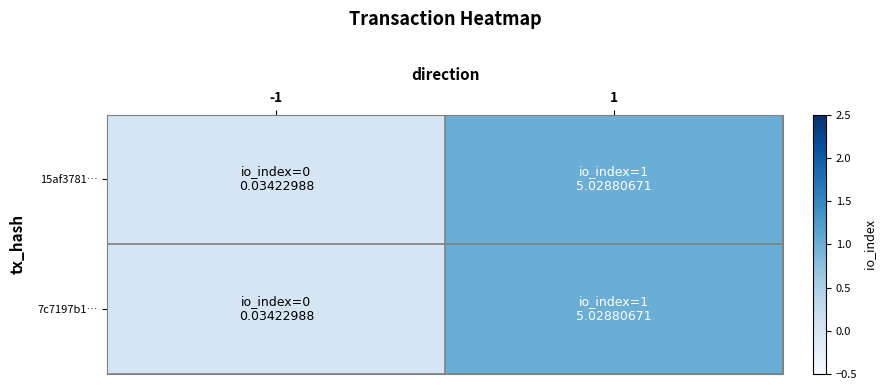

Reading left to right, extract all data points from this chart.

15af3781…: -1=0	1=1
7c7197b1…: -1=0	1=1